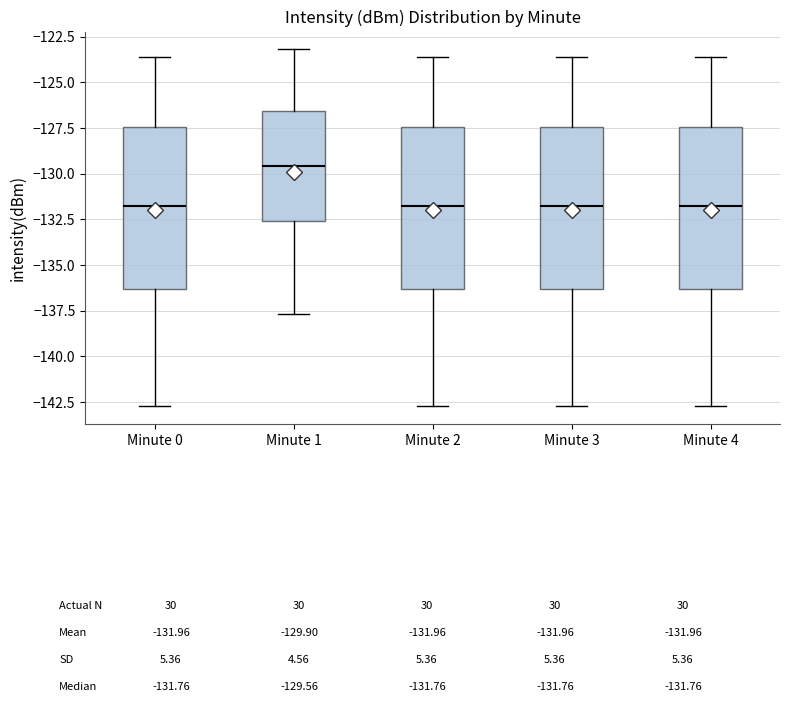

Where is the lower edge of the box for Minute 0 on the y-axis? The values are not printed on the chart, so give them approximately, as read against the axis.

-136.5